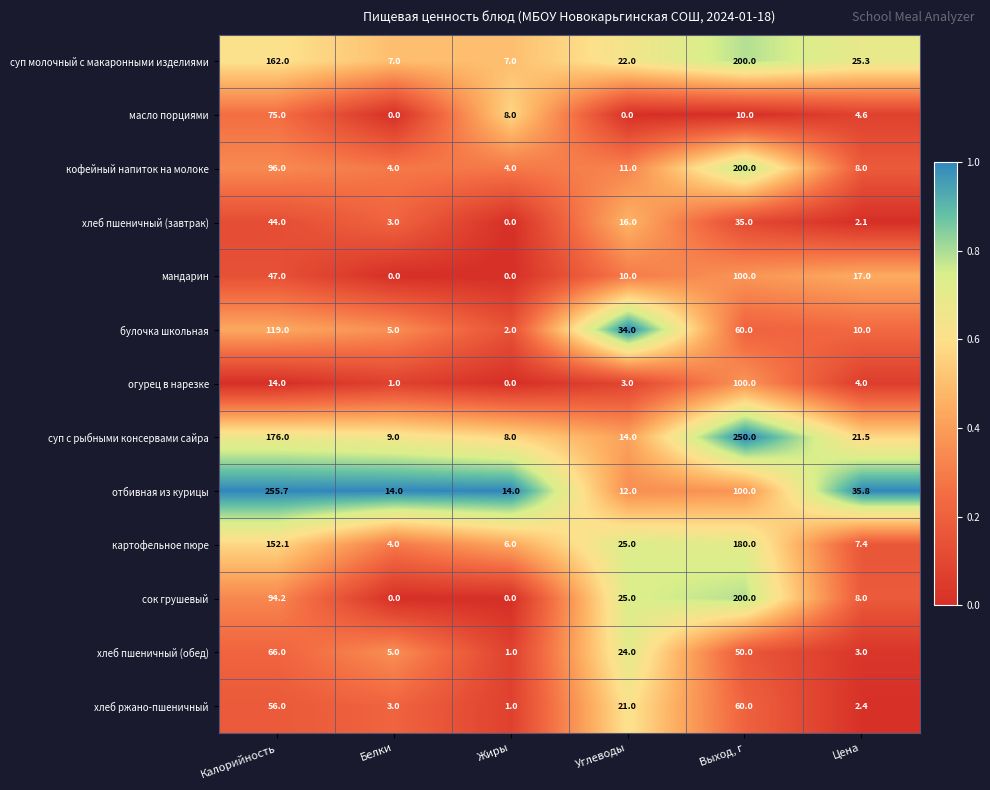

What is the average value of the картофельное пюре series?

62.4